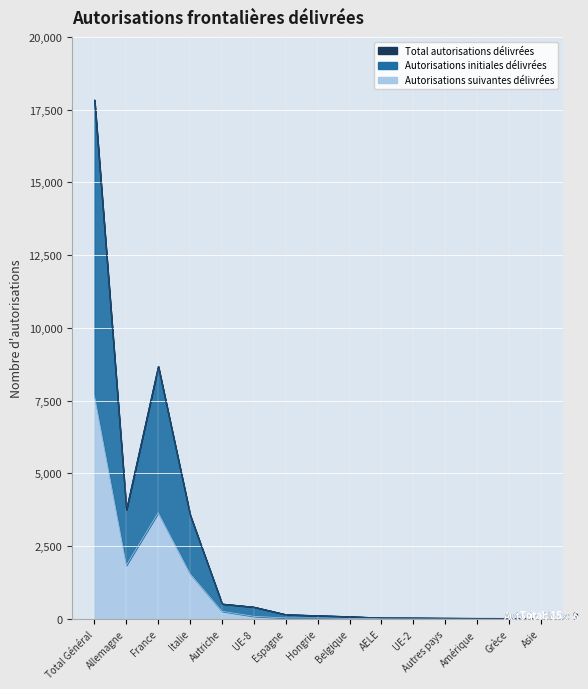

What is the minimum value shown in the chart?

7